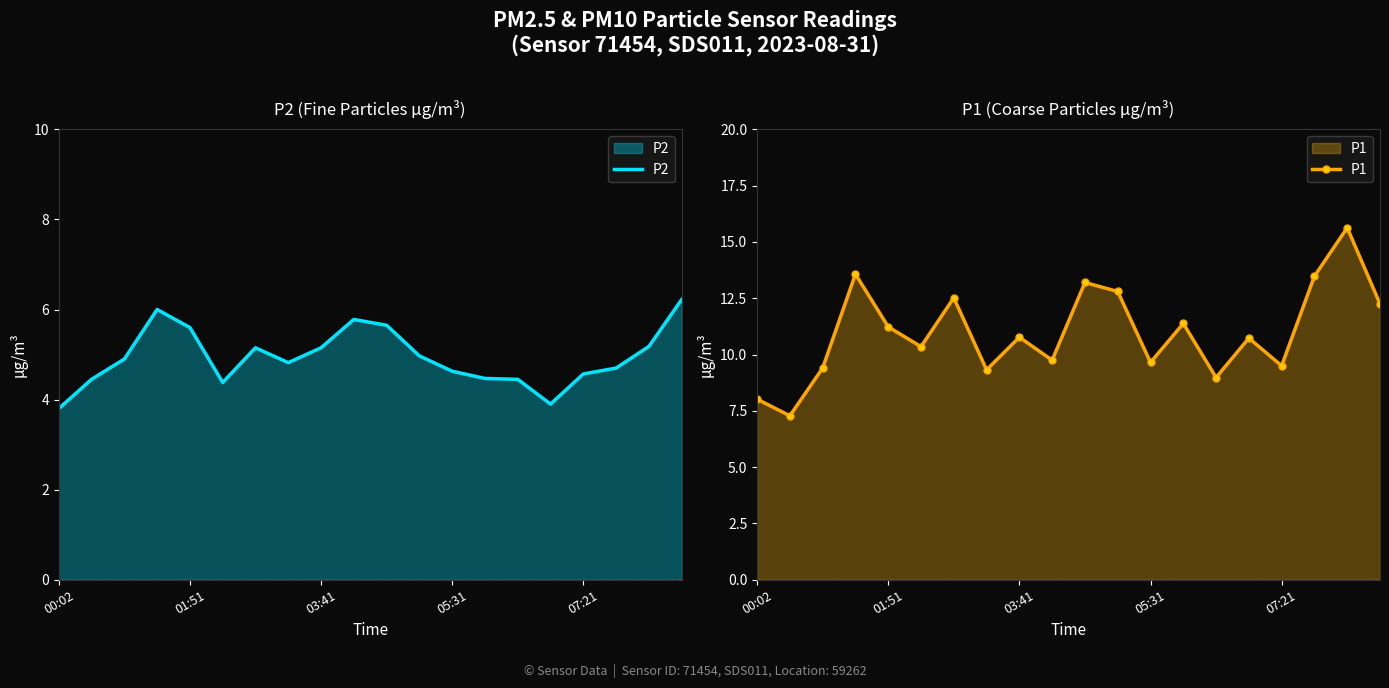

Which series has the largest total across all categories?

P1